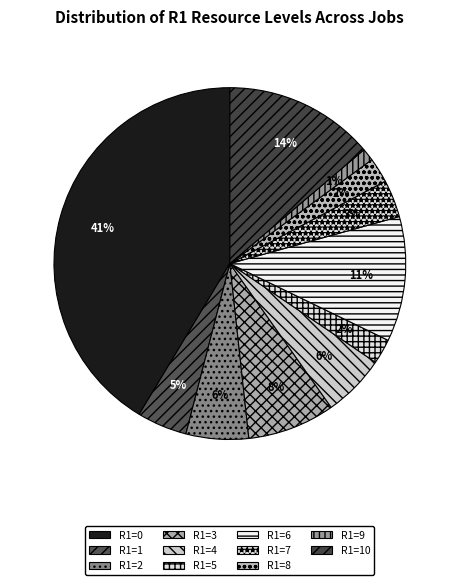

To the nearest percent, what is the difference between the R1=10 and R1=6 slice percentages?

2%